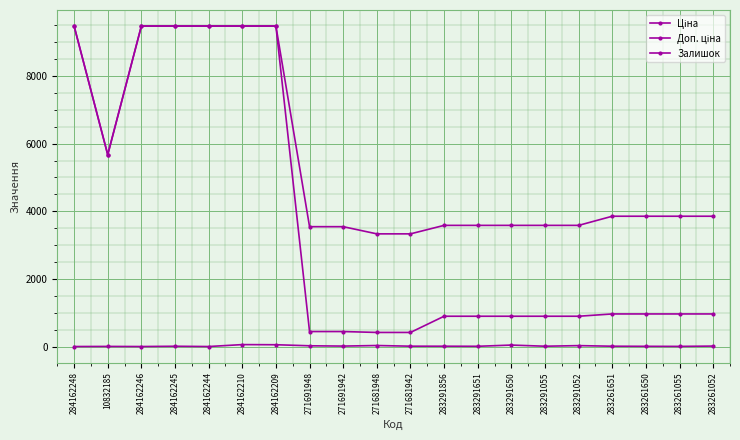

Where is the first local minimum for Доп. ціна?

10832185